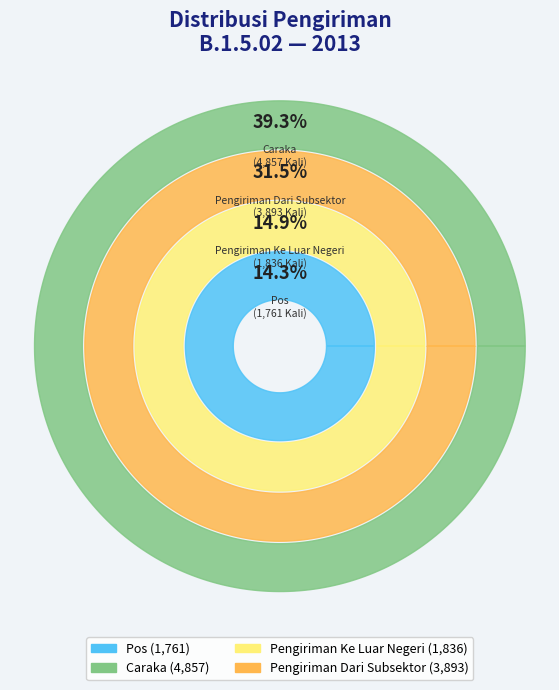

Is there a majority slice in this chart?

No